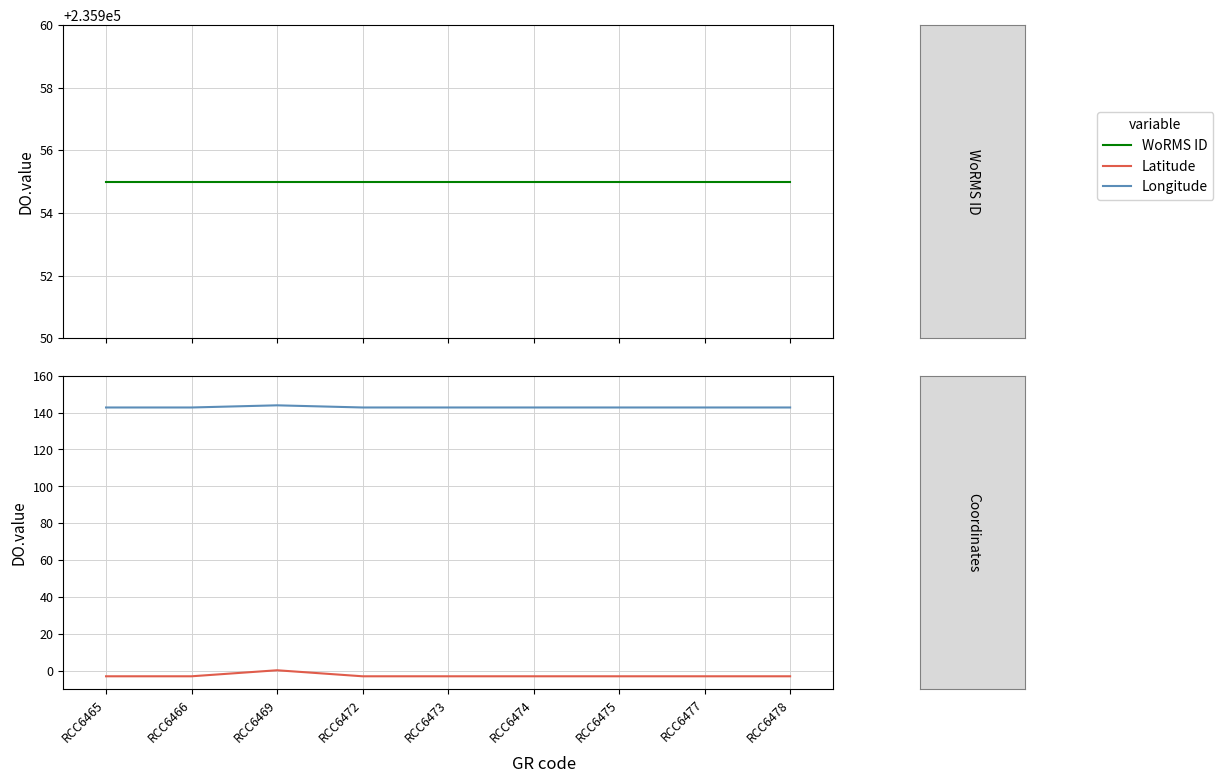

Which label corresponds to the largest value in the chart?

RCC6465